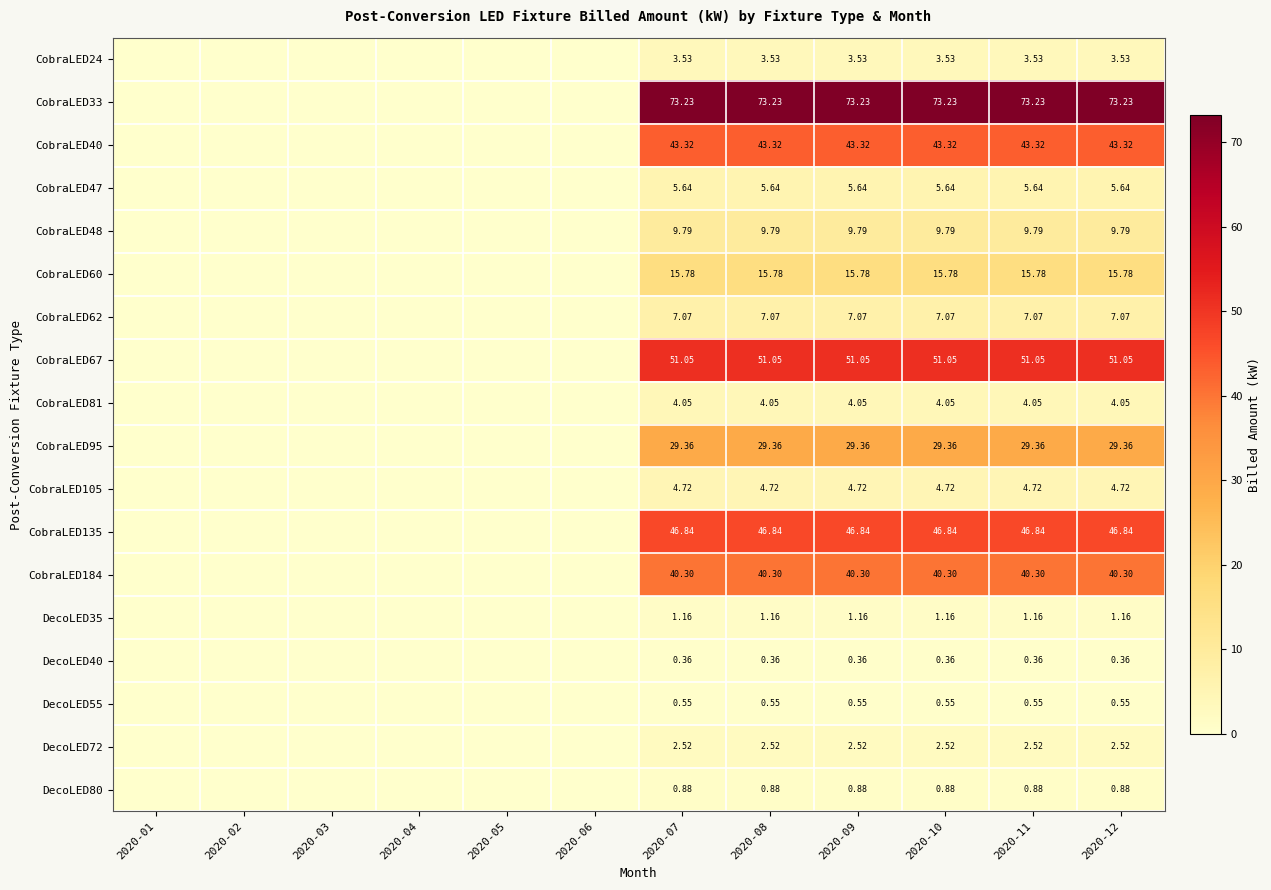

Which series has the widest spread of values?

CobraLED33